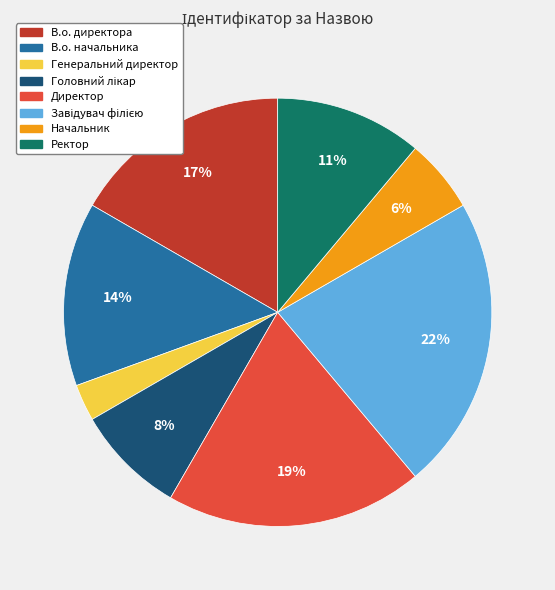

To the nearest percent, what percentage of the pie is Ректор?

11%